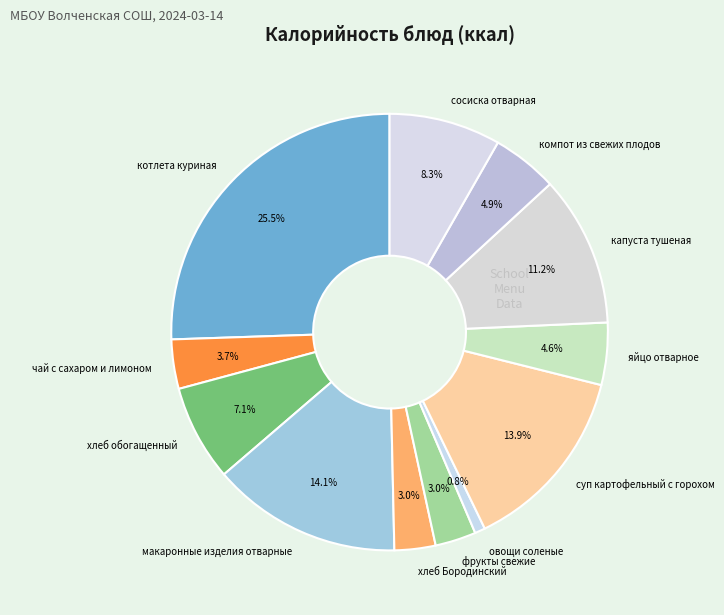

Which slice is the smallest?

овощи соленые